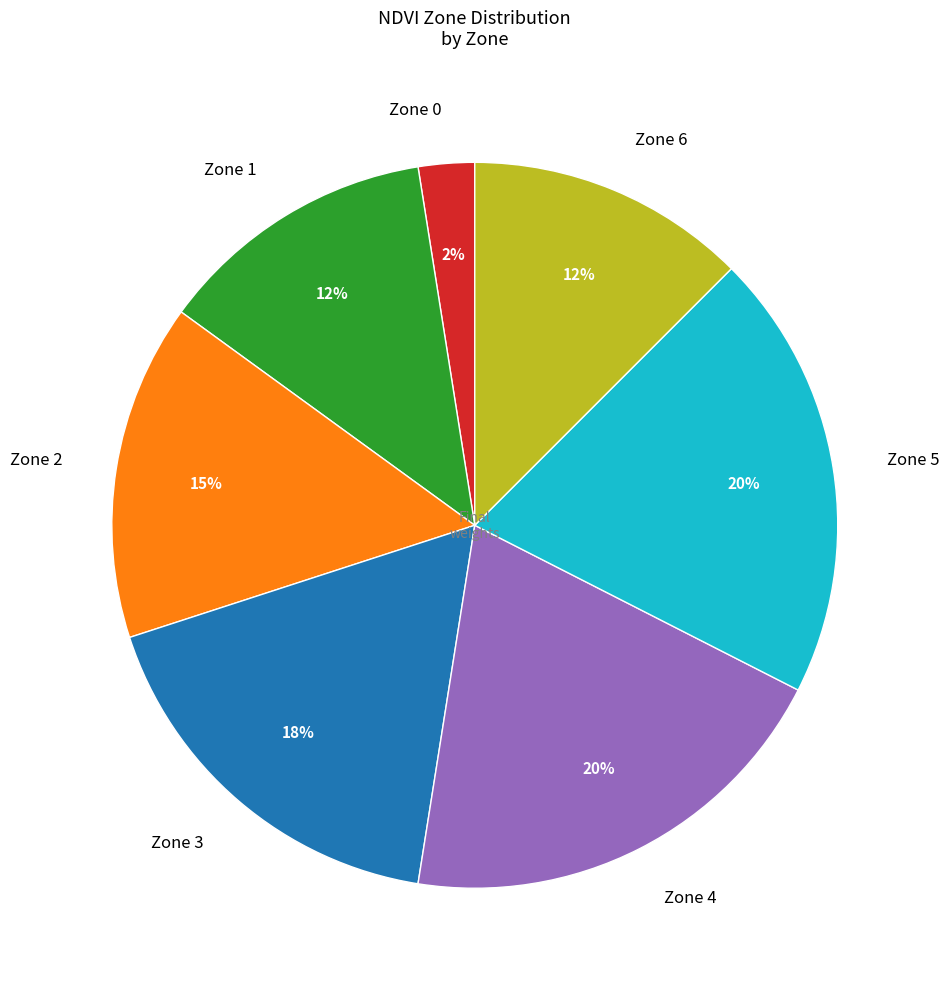

Which category has the smallest portion of the pie?

Zone 0